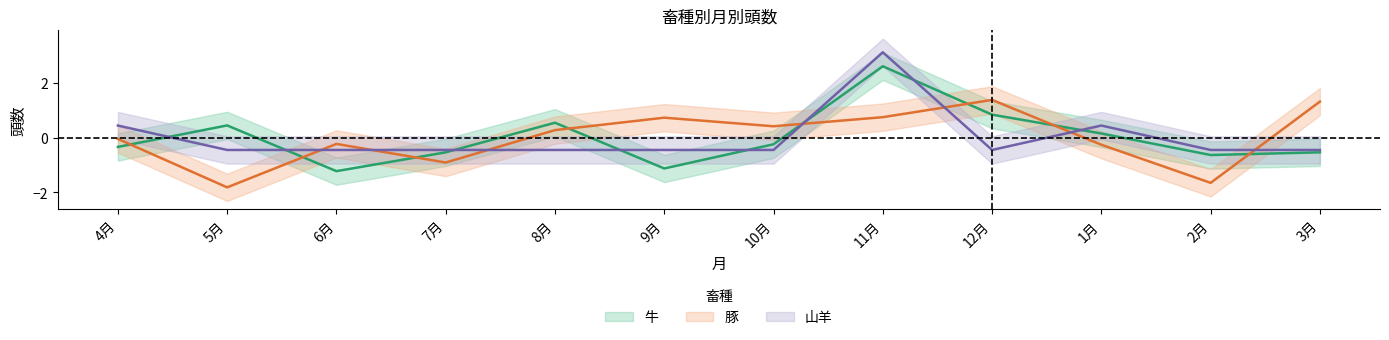

How many 山羊 values are between 0 and 1?

2